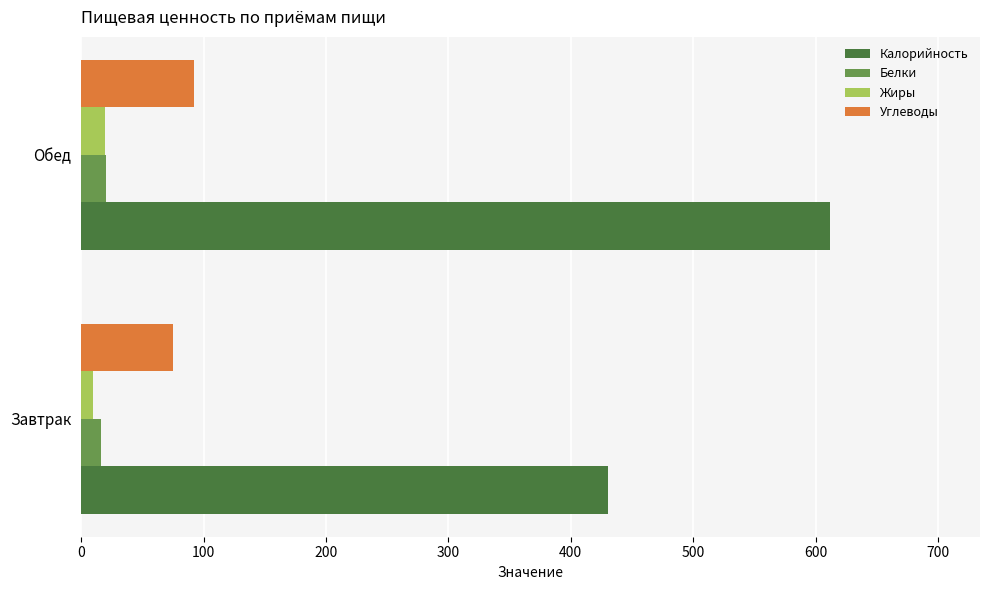

At which category is the sum across all series the highest?

Обед